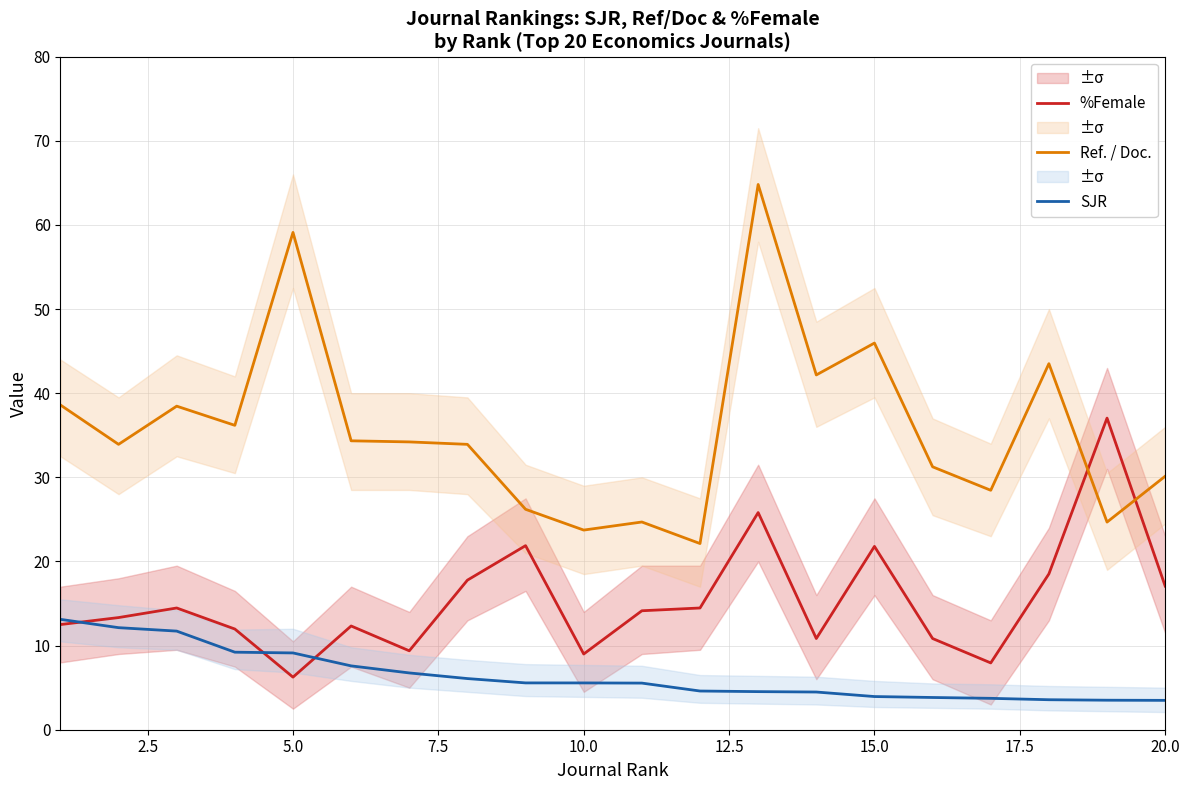

How many series are shown in this chart?

3